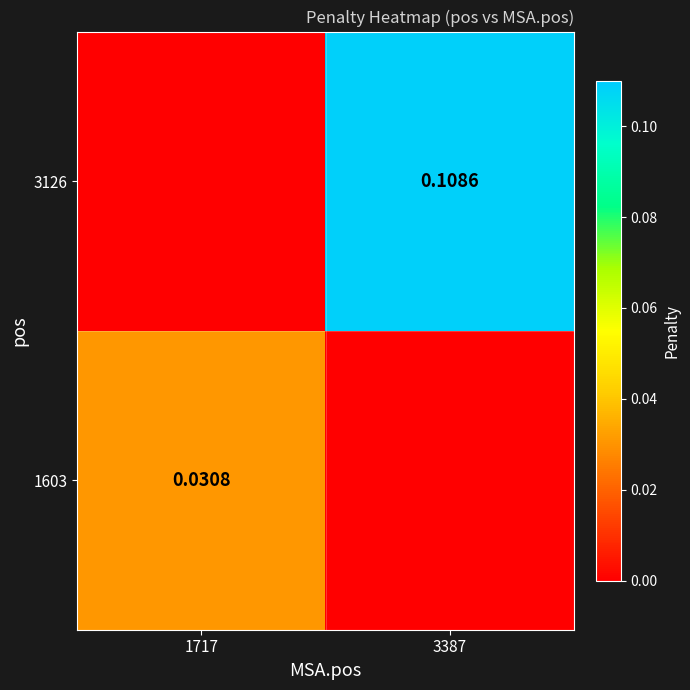

Is the value of 3126 at 3387 greater than the value of 1603 at 1717?

Yes